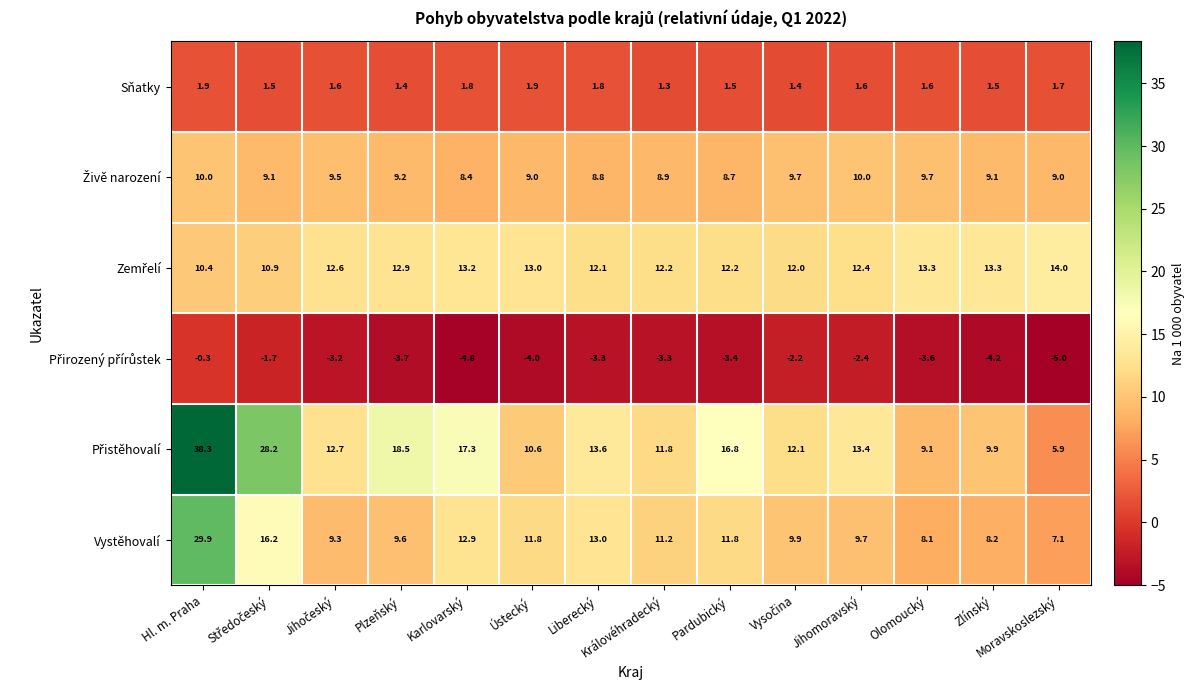

What is the maximum value shown in the chart?

38.3